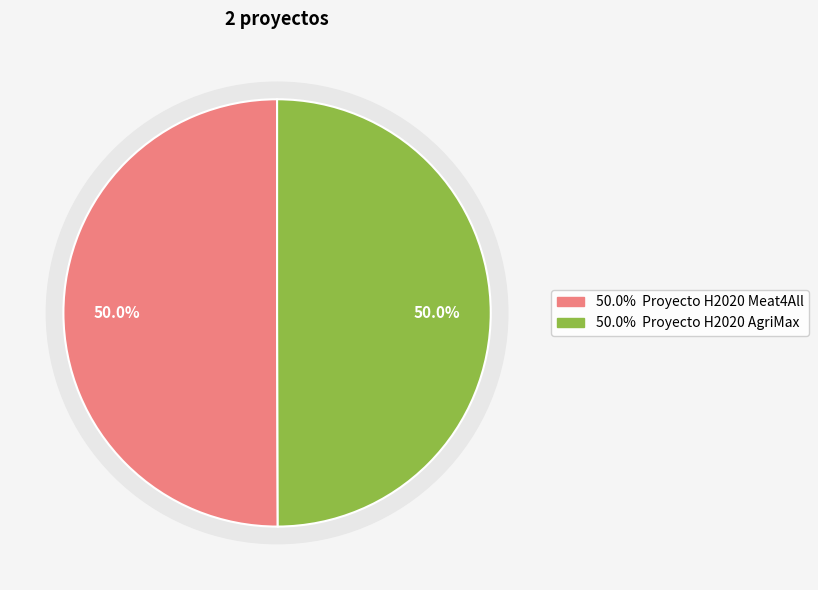

Between Proyecto H2020 Meat4All and Proyecto H2020 AgriMax, which is larger?

Proyecto H2020 Meat4All